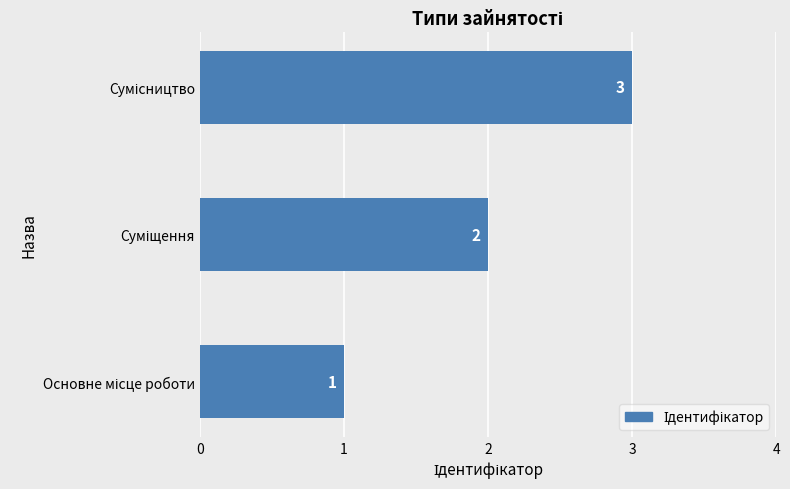

Count the values in the range 1 to 3.

3